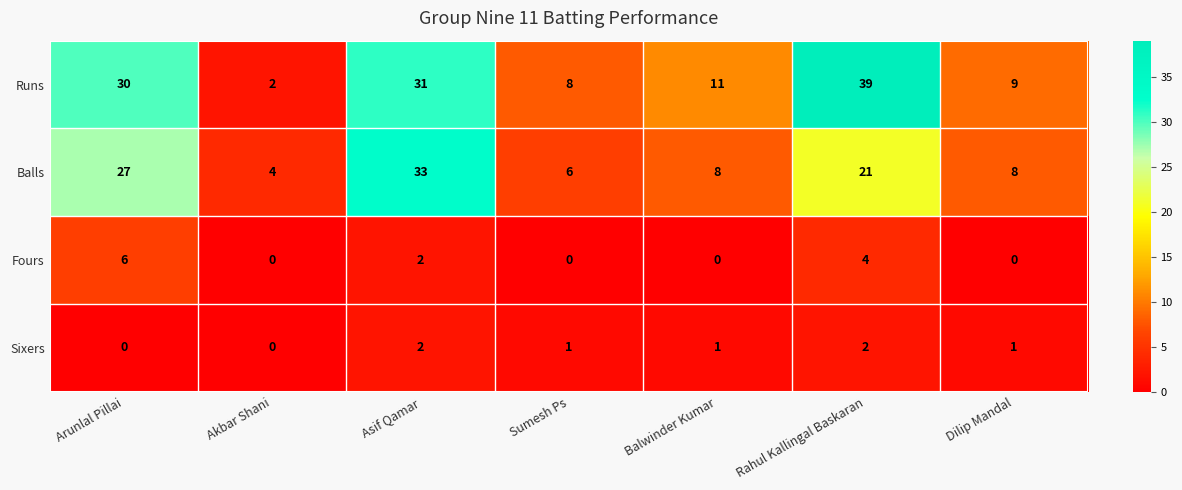

At which label does Sixers first exceed 1?

Asif Qamar